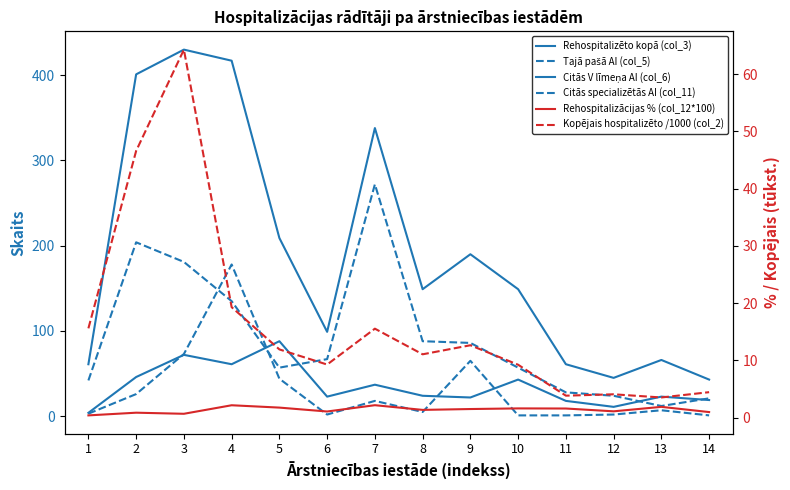

True or false: Rehospitalizācijas % (col_12*100) and Citās V līmeņa AI (col_6) cross at least once.

False